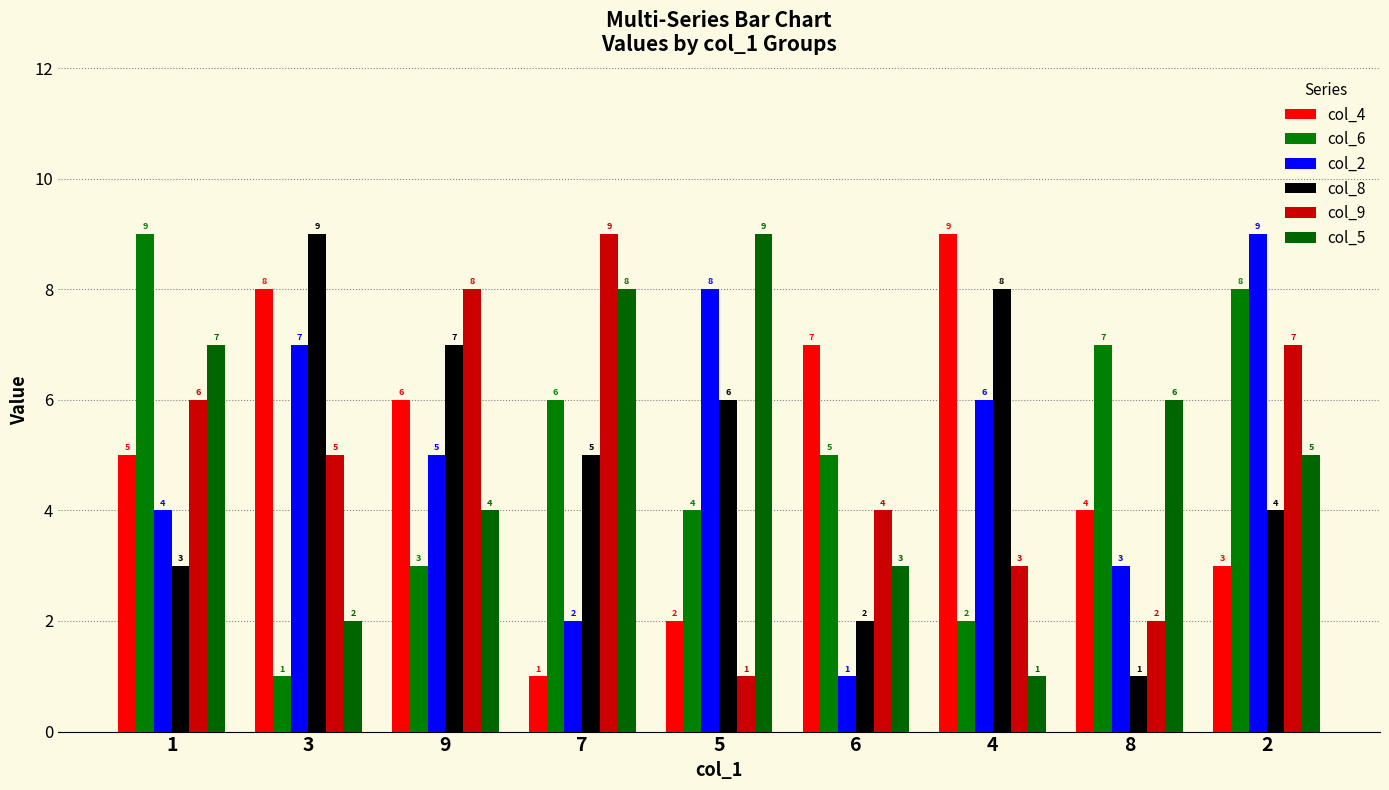

How many distinct data groups are displayed?

6